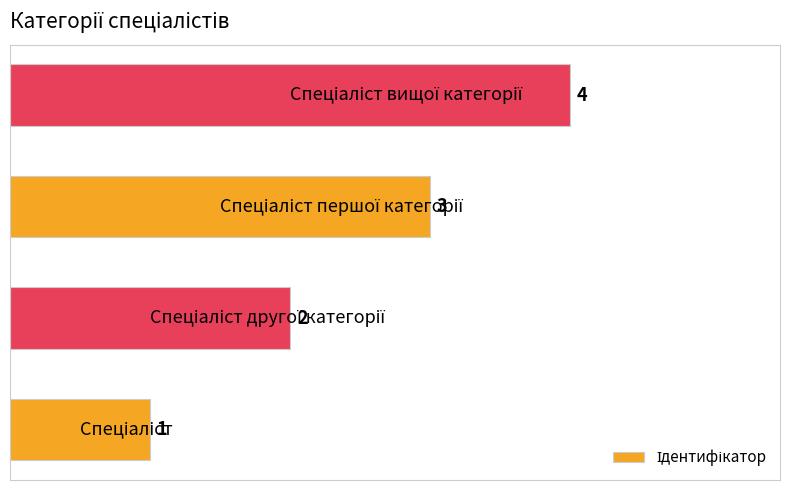

How many bars are there in total?

4